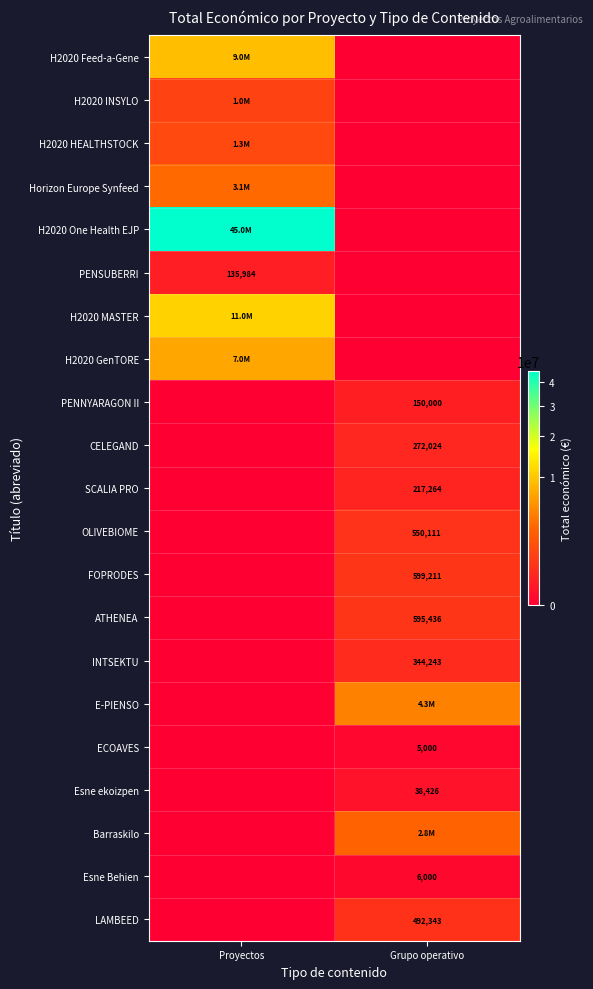

What is the difference between the highest and lowest values at Proyectos?

44998999